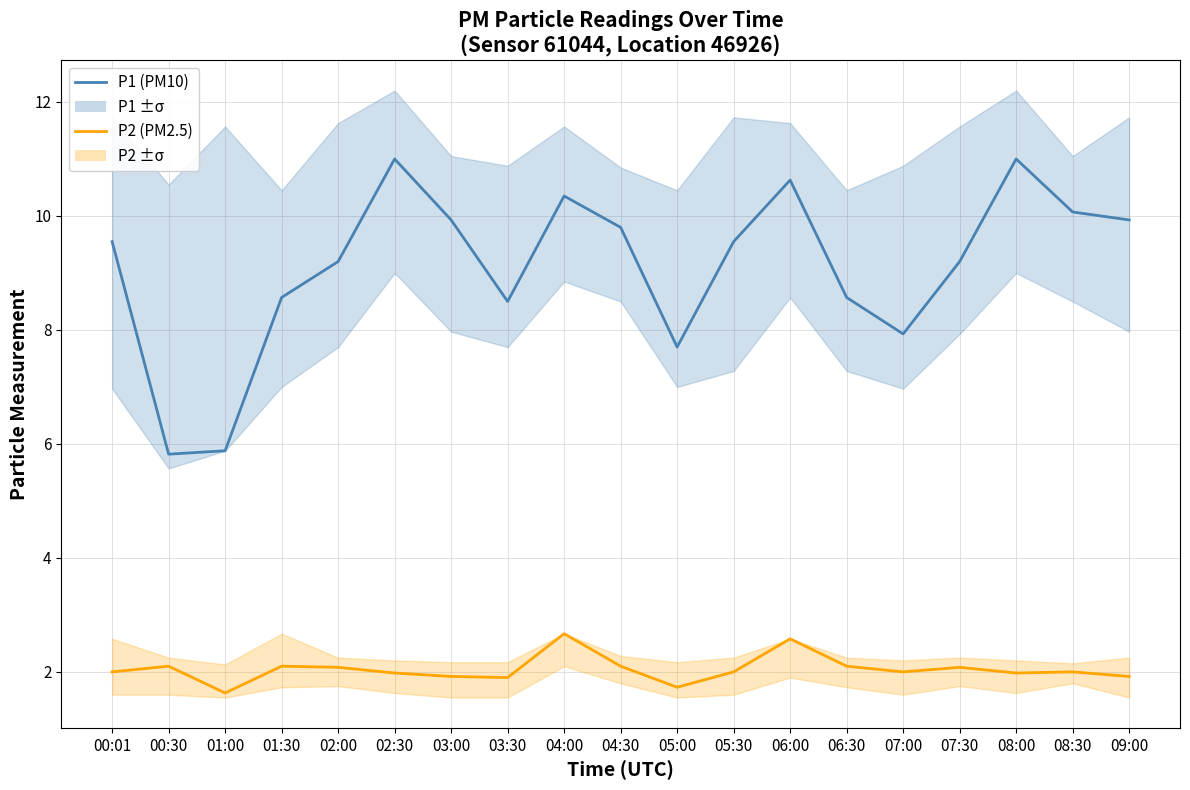

What is the label of the 19th point from the right?

00:01